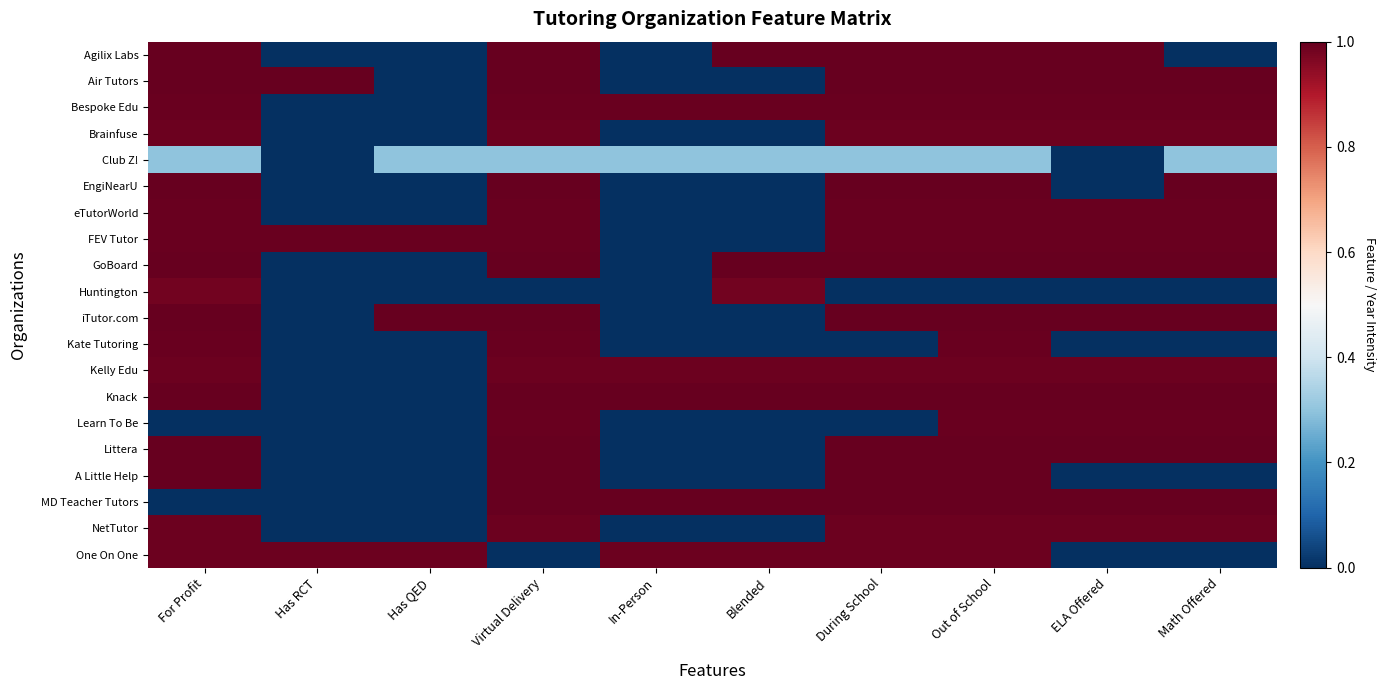

List the series in order of their peak value, lowest first.

Club Z!, Huntington, NetTutor, Brainfuse, One On One, Kelly Edu, Bespoke Edu, eTutorWorld, Learn To Be, FEV Tutor, Kate Tutoring, iTutor.com, GoBoard, Knack, MD Teacher Tutors, Air Tutors, Littera, Agilix Labs, EngiNearU, A Little Help